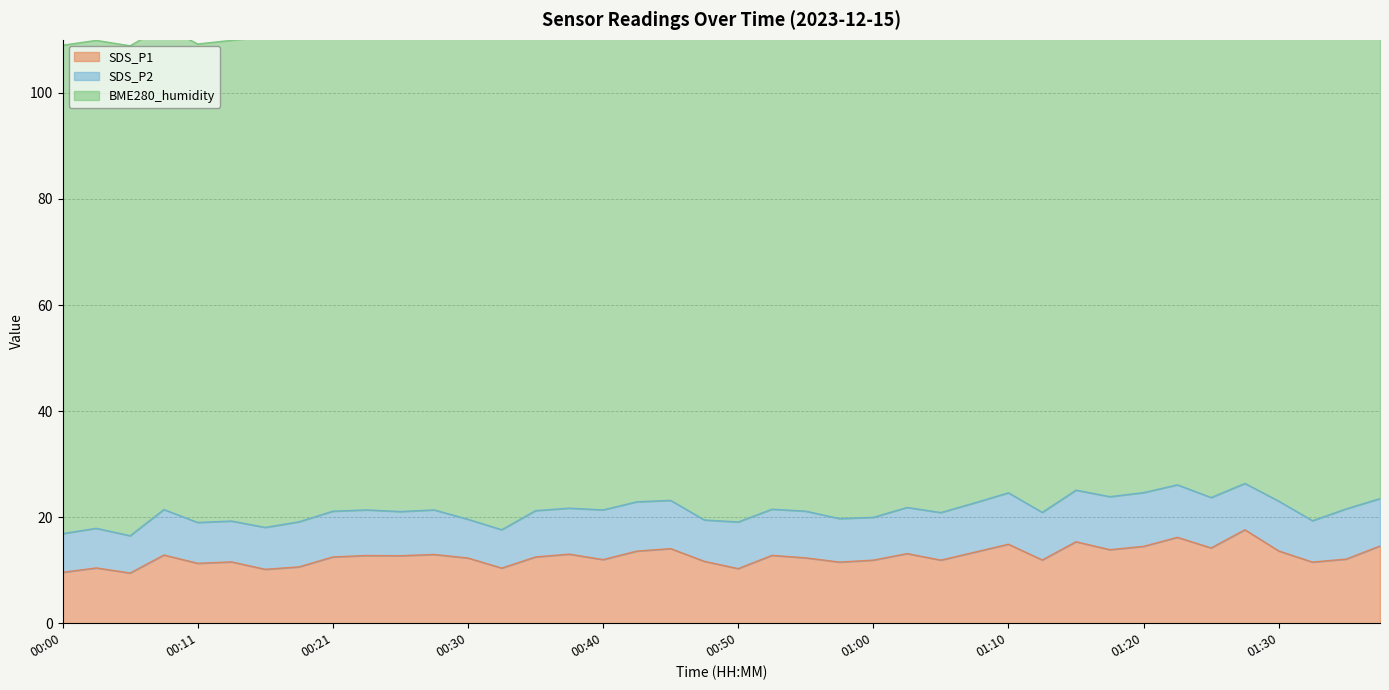

What is the label of the 20th point from the right?

00:50